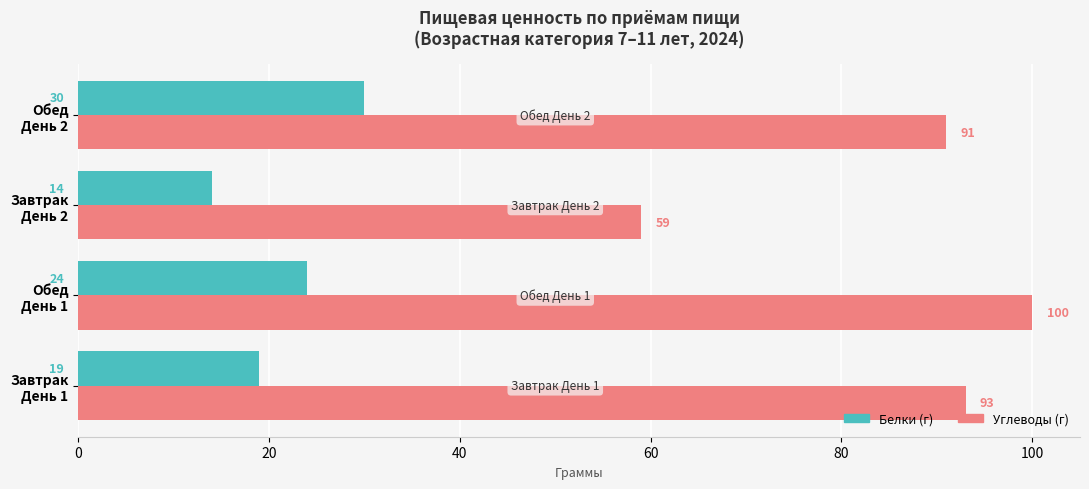

At how many categories does at least one series exceed 51?

4